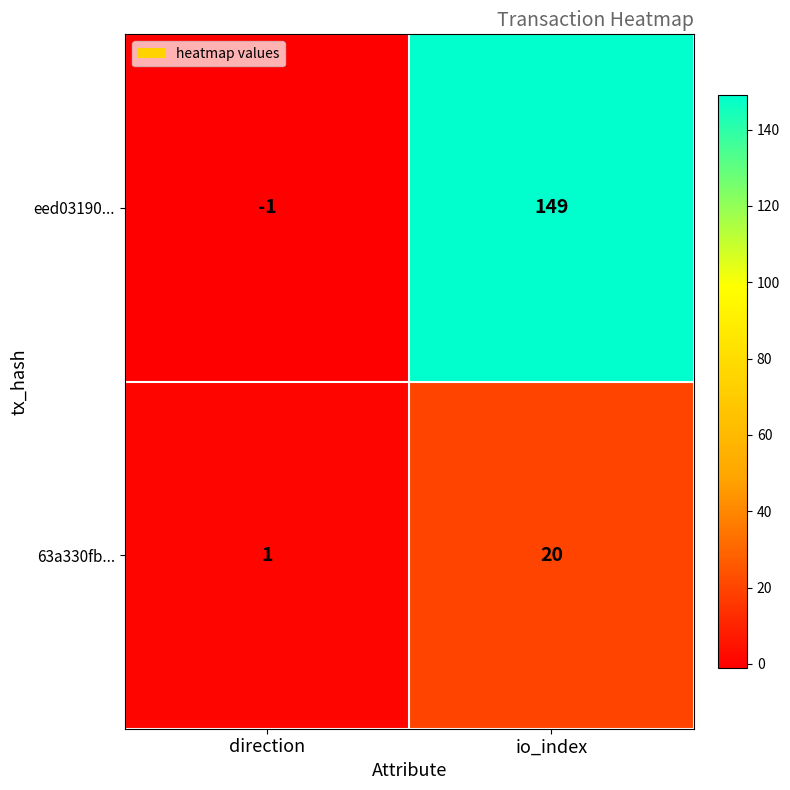

Which label corresponds to the smallest value in the chart?

direction